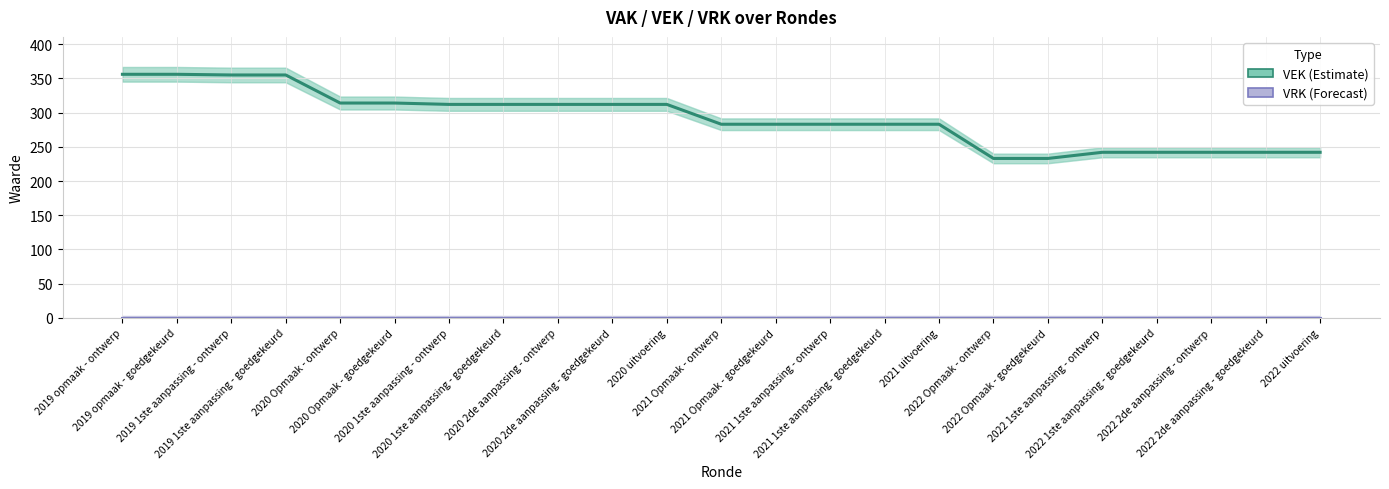

The value of VRK at 2021 uitvoering is 0. True or false?

True